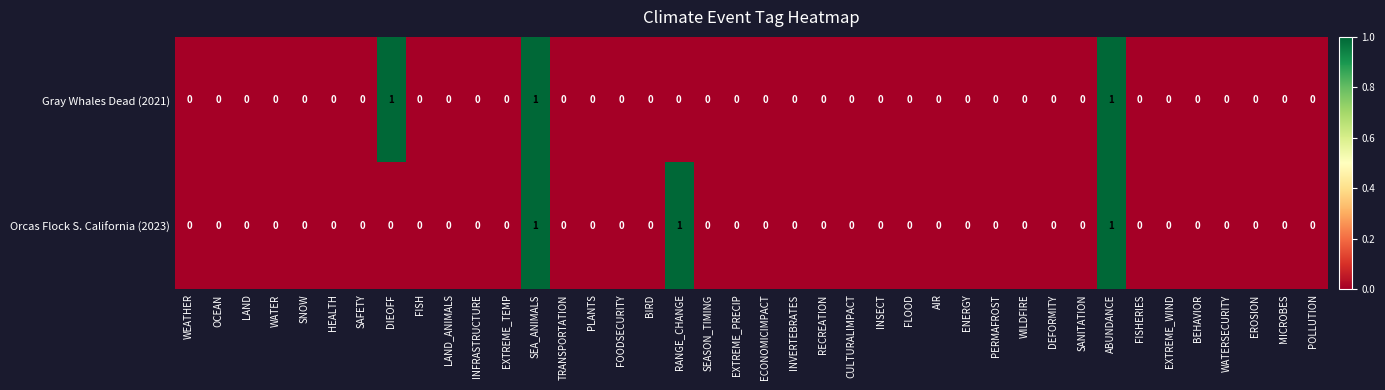

The Orcas Flock S. California (2023) series shows 1 at OCEAN. True or false?

False